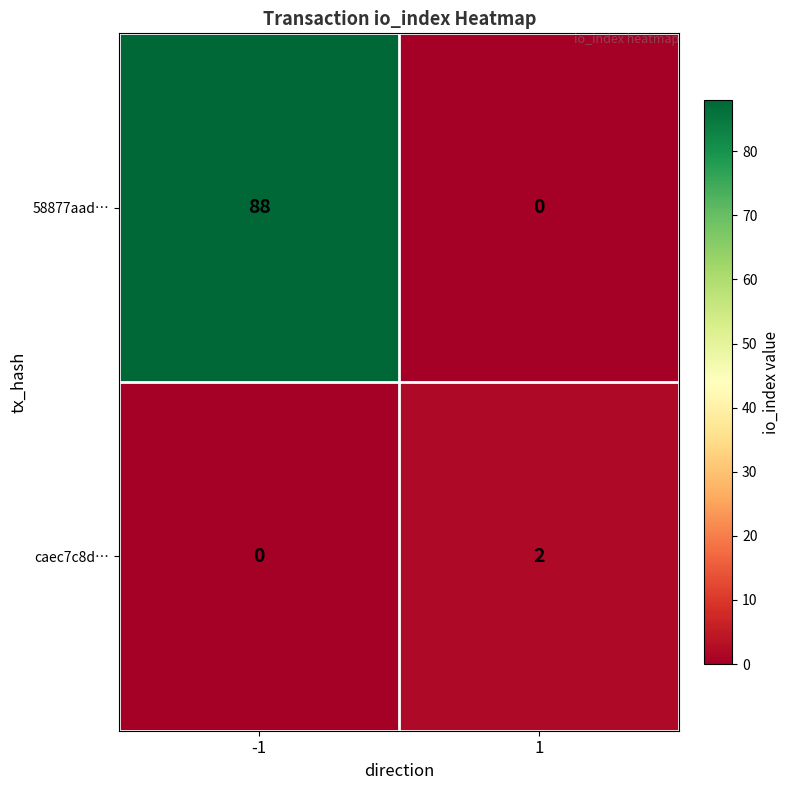

How many positive values does the caec7c8d… series have?

1